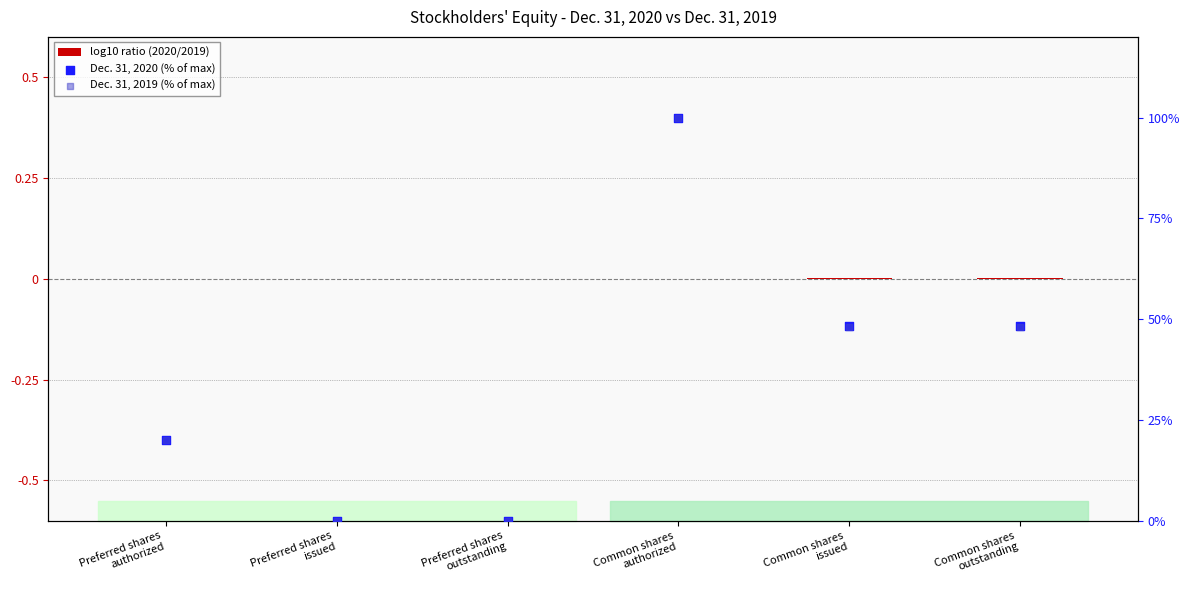

At how many categories does at least one series exceed 44?

3